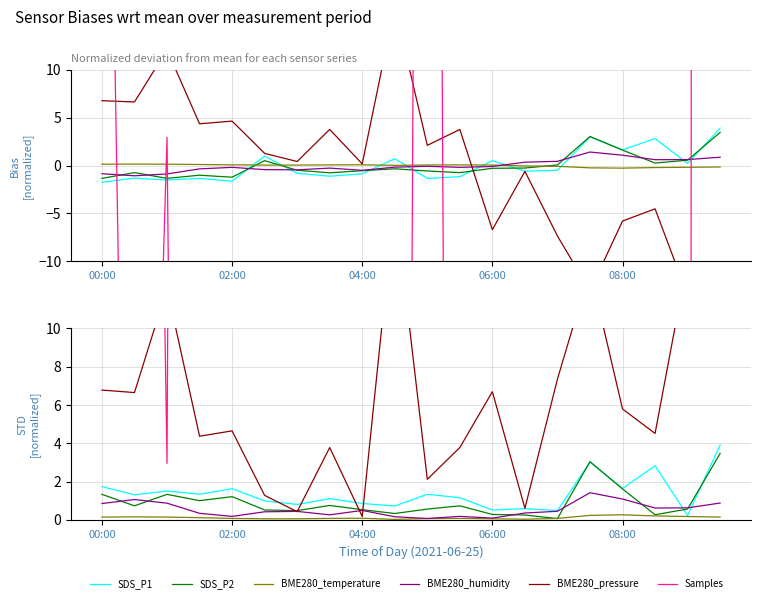

How many interior local valleys does the BME280_pressure series have?

7